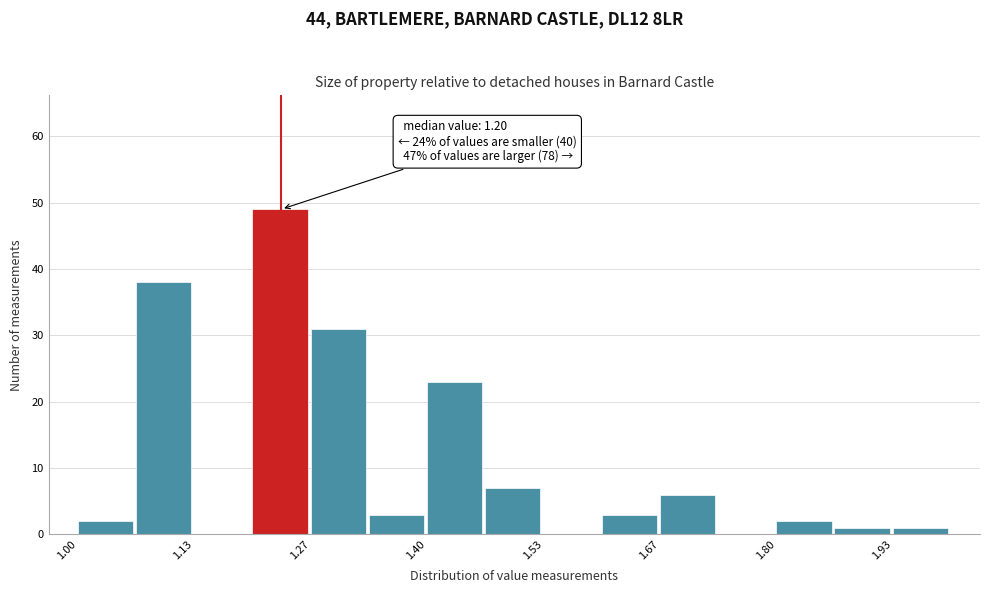

Read against the x-axis, roughly where is the centre of the tallest bar?

1.24